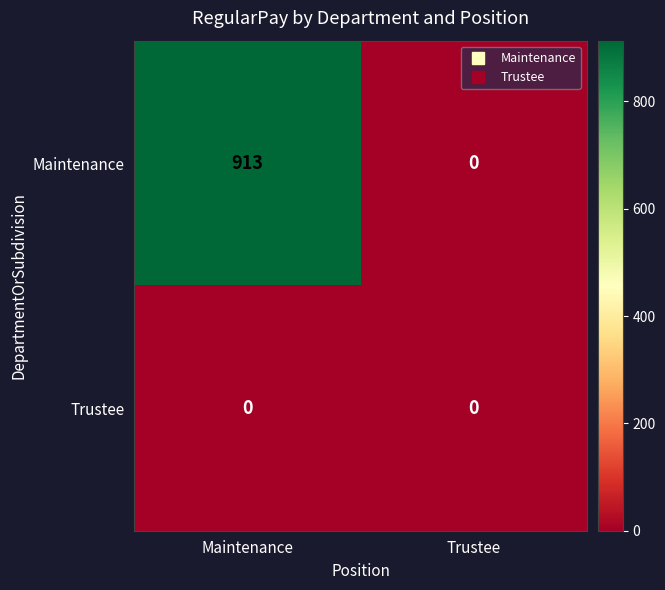

What is the total value across all series at Maintenance?

913